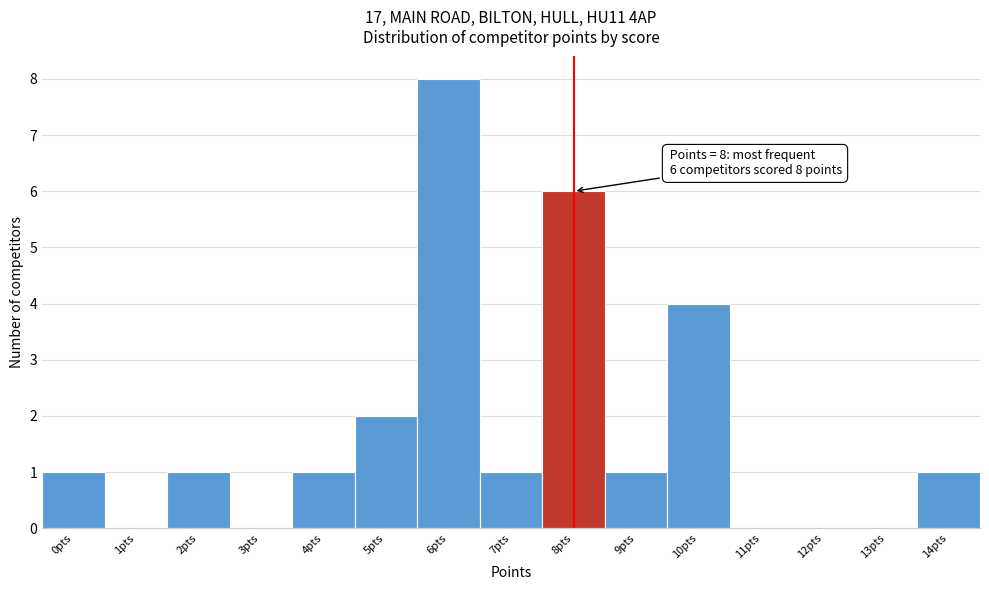

Over which range of the x-axis is the bar tallest?

5.5 to 6.5